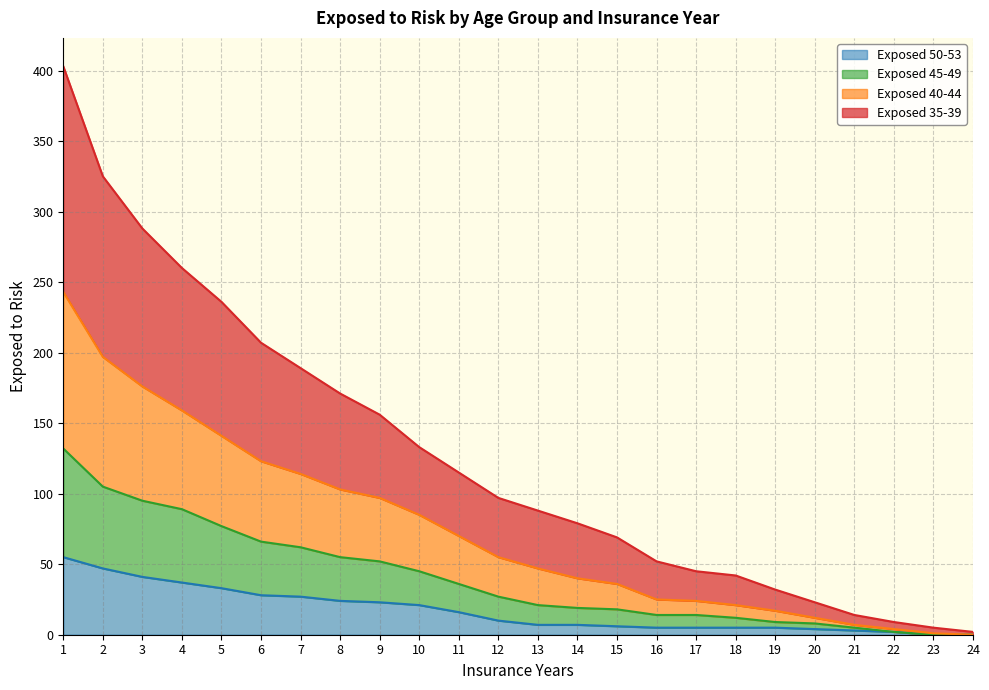

Is the value of Exposed 45-49 at 23 greater than the value of Exposed 50-53 at 10?

No